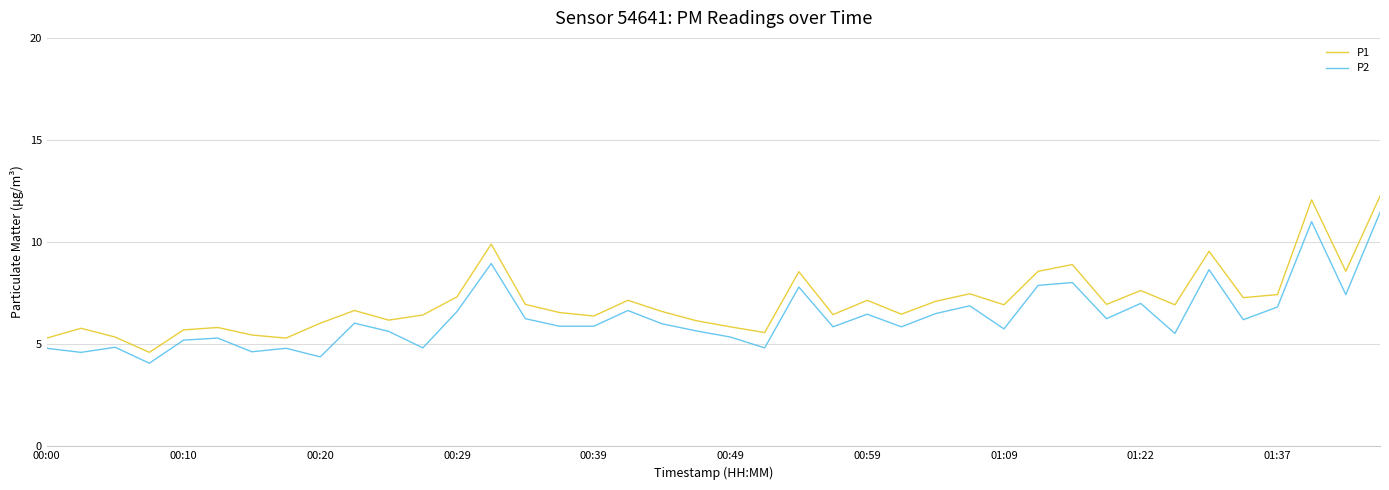

What are all the series names shown in the legend?

P1, P2